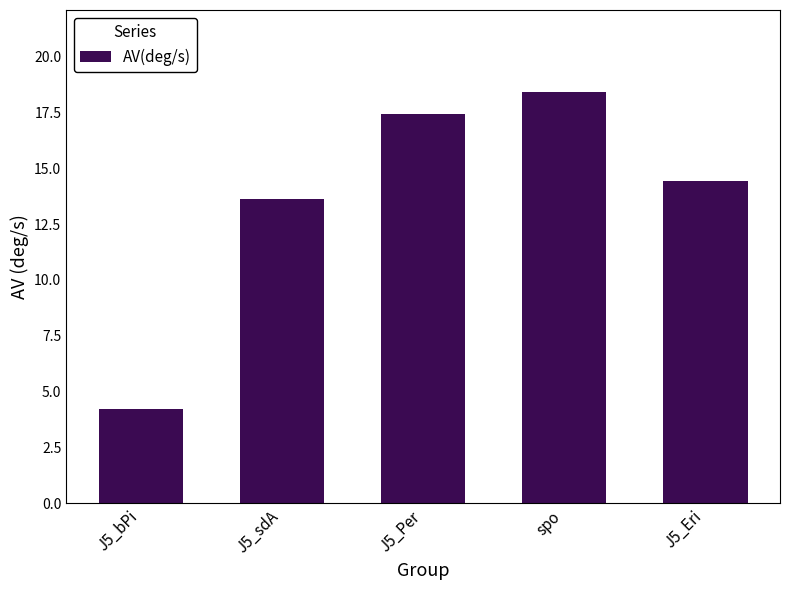

What is the label of the 3rd bar from the left?

J5_Per